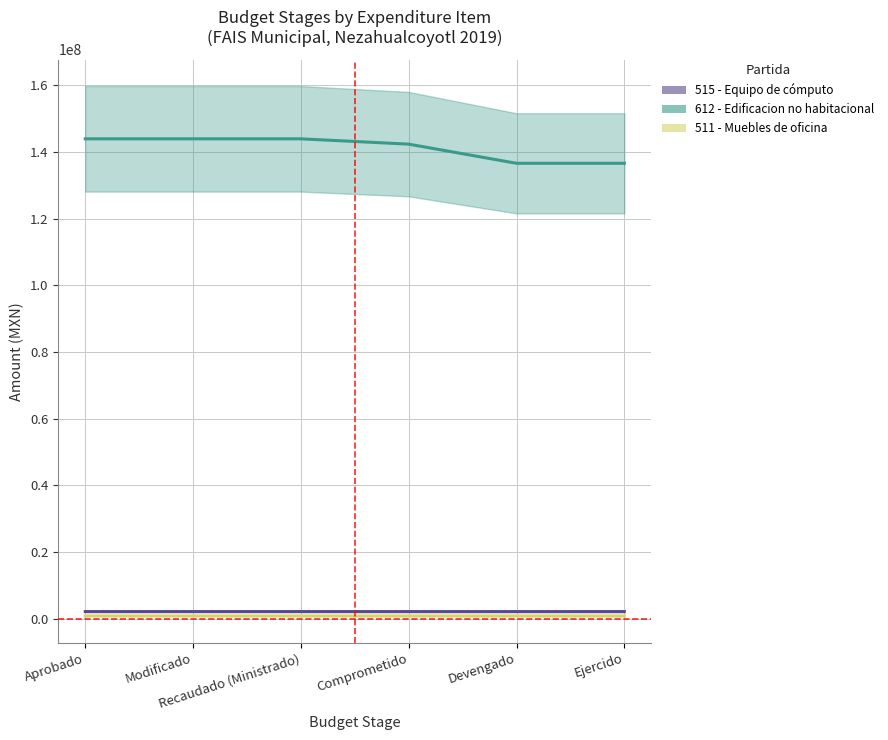

At which label is 511 - Muebles de oficina closest to 809390?

Comprometido